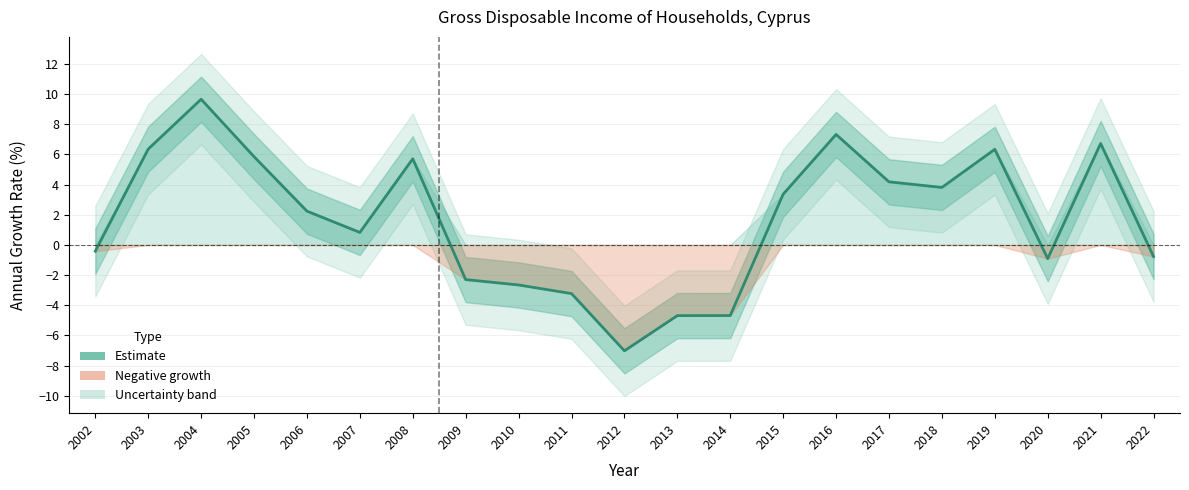

At which category does the data reach its first local valley?

2007